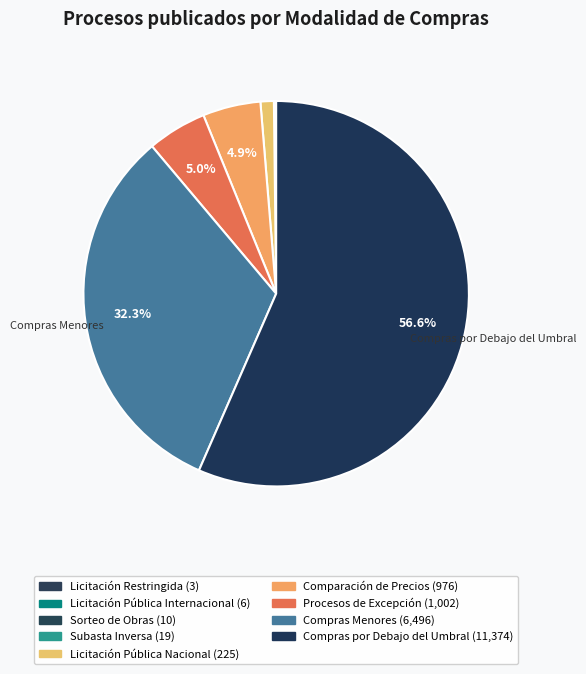

Which slice is the smallest?

Licitación Restringida